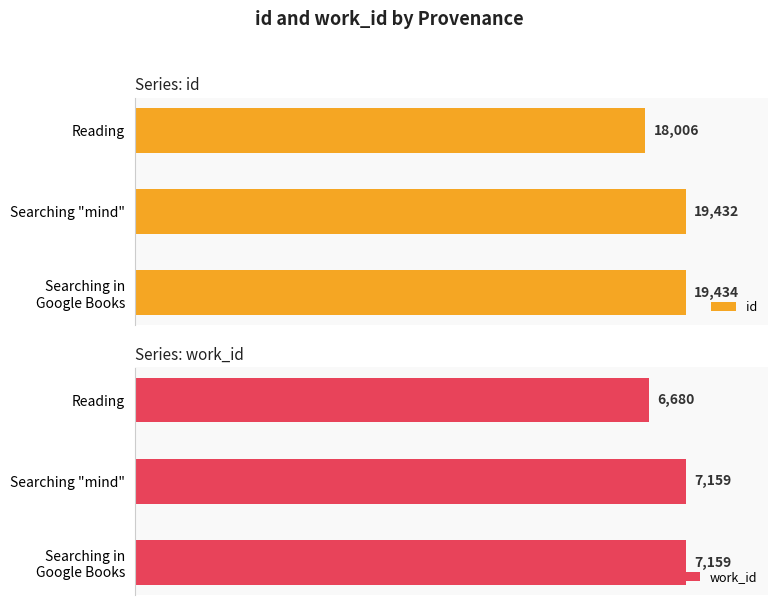

How many bars are there in total?

6